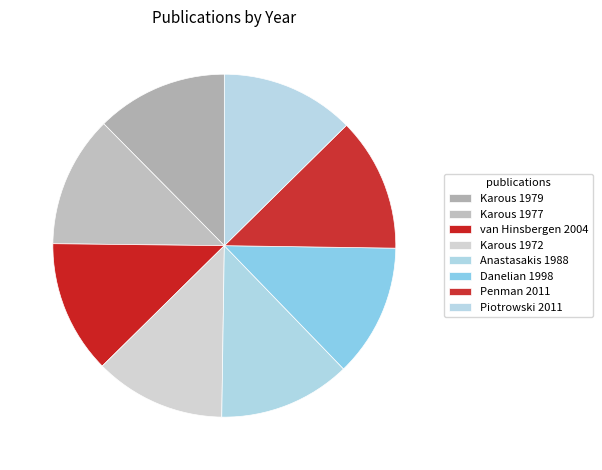

What is the largest slice in the pie chart?

Penman 2011